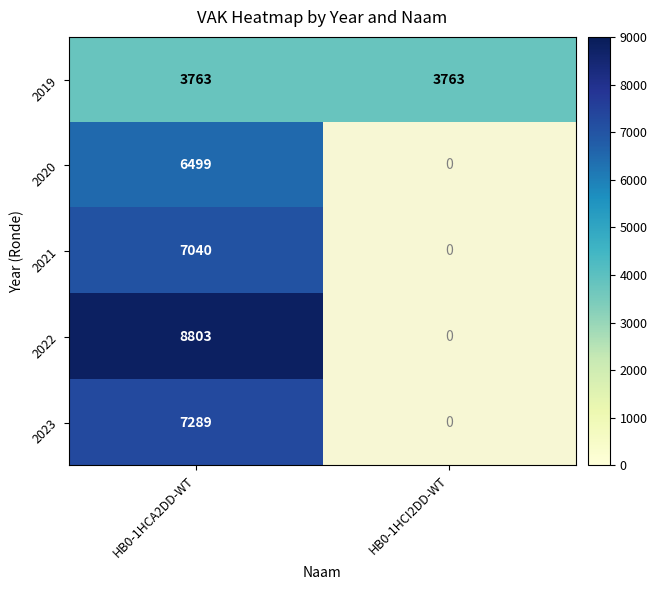

Which category has the lowest value across all series?

HB0-1HCA2DD-WT